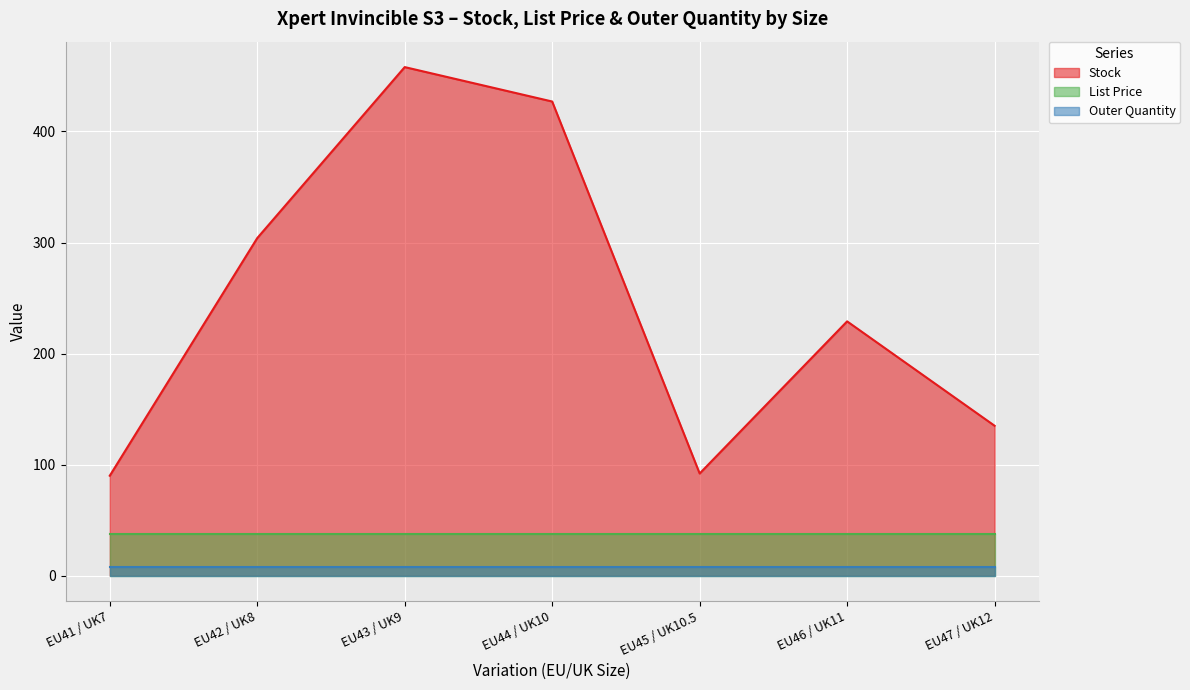

What is the value of the Stock point at the 4th from the left?

427.0